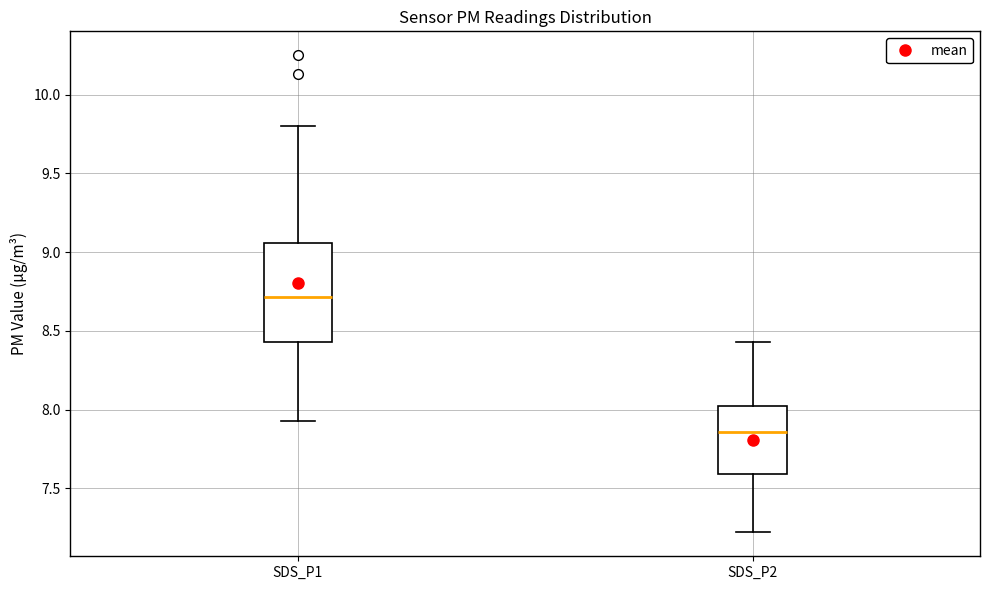

Reading left to right, transcribe this box plot: for each box, give where its median line is, the range the box spans, and where its two whiskers end, as read against the y-axis. The values are not printed on the chart, so give them approximately, as read against the axis.

SDS_P1: median 8.70, box 8.45 to 9.05, whiskers 7.95 to 9.80
SDS_P2: median 7.85, box 7.60 to 8.00, whiskers 7.20 to 8.45